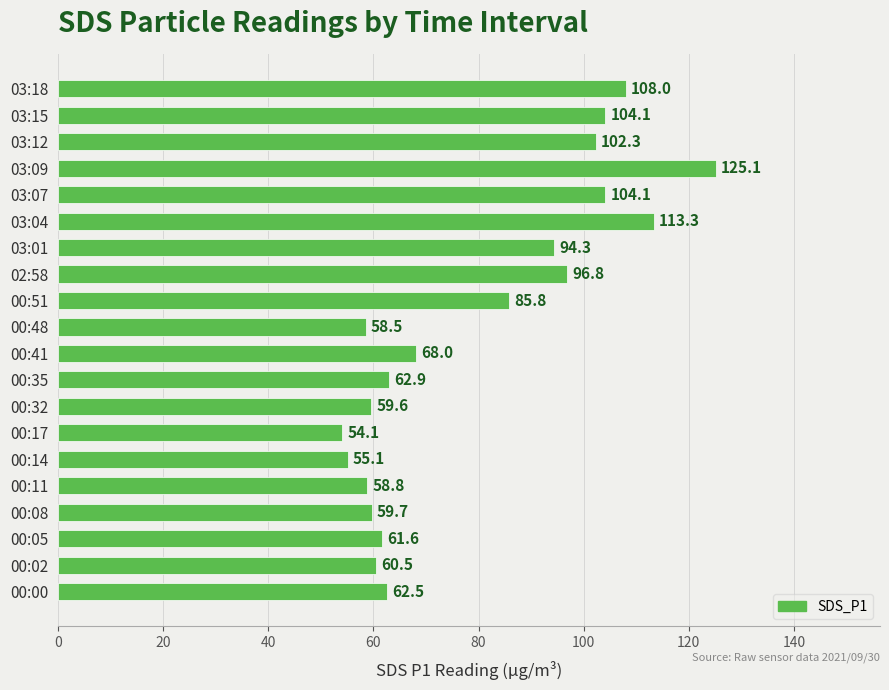

Which has a higher value, 00:11 or 03:01?

03:01